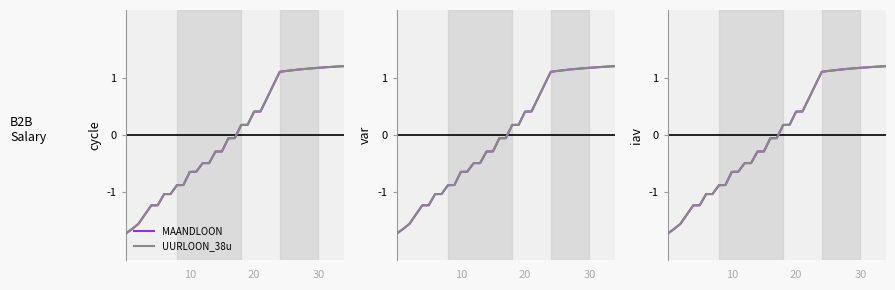

How many data points in UURLOON_38u are less than 0?

18